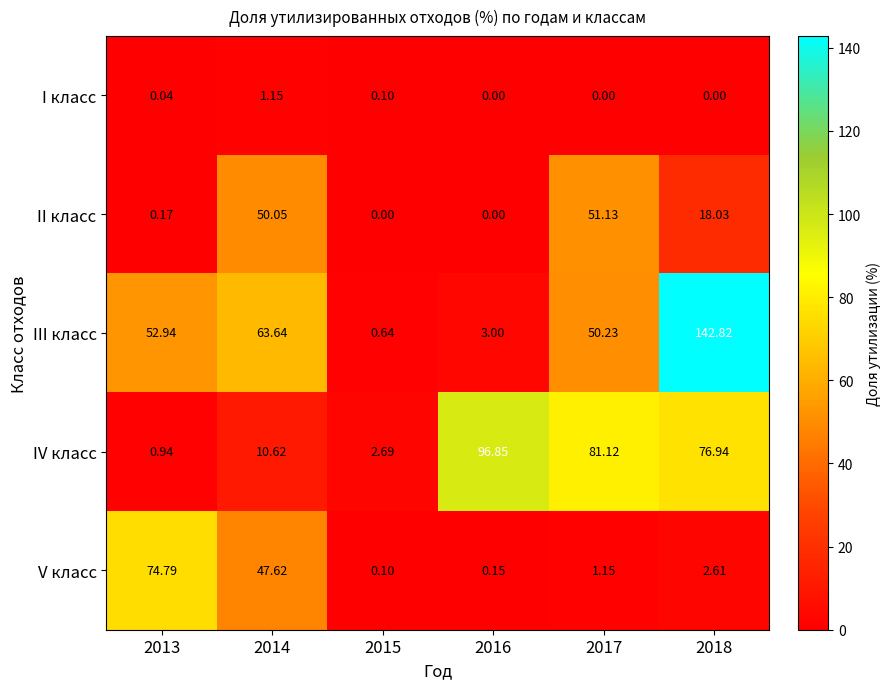

Between 2013 and 2014, which series saw the biggest shift?

II класс